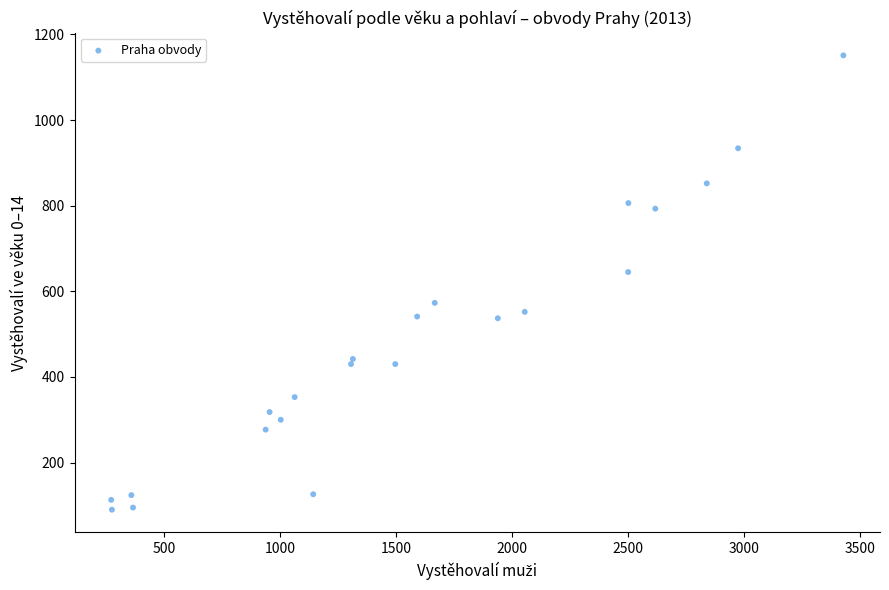

What is the range of Y values (max minus min)?

1061